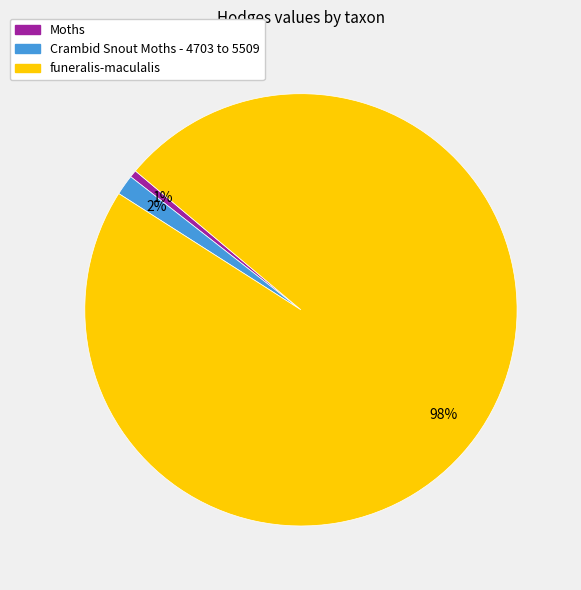

Is the sum of Crambid Snout Moths - 4703 to 5509 and funeralis-maculalis greater than half?

Yes